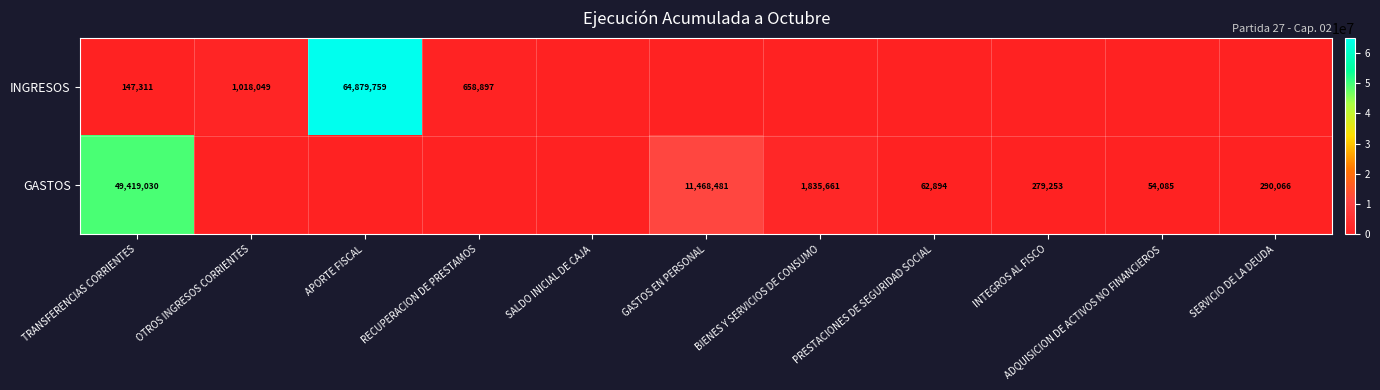

At which category is the sum across all series the highest?

APORTE FISCAL